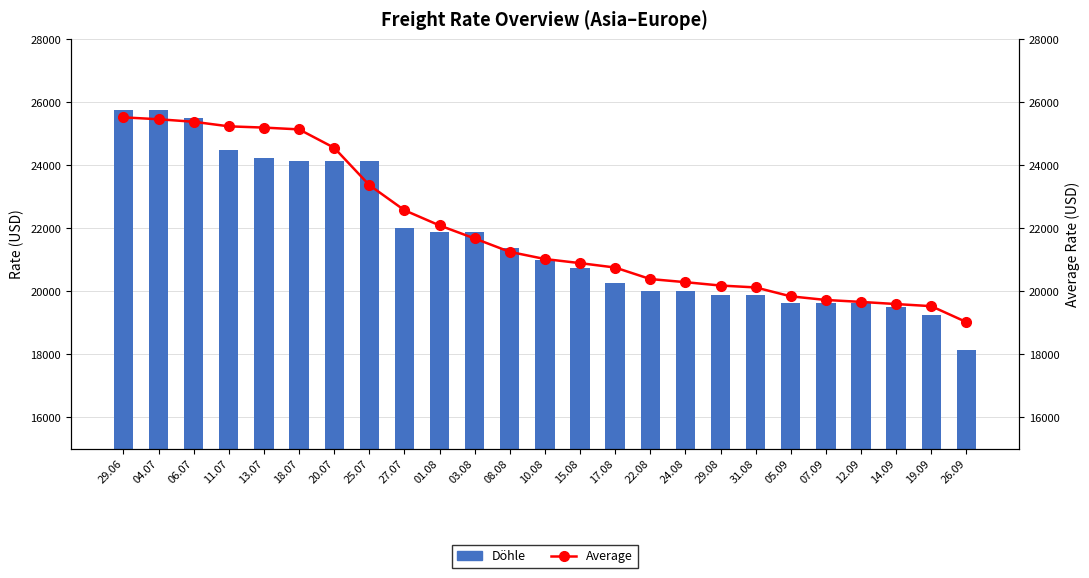

At 13.07, list the series in order from largest to smallest.

Average, Döhle